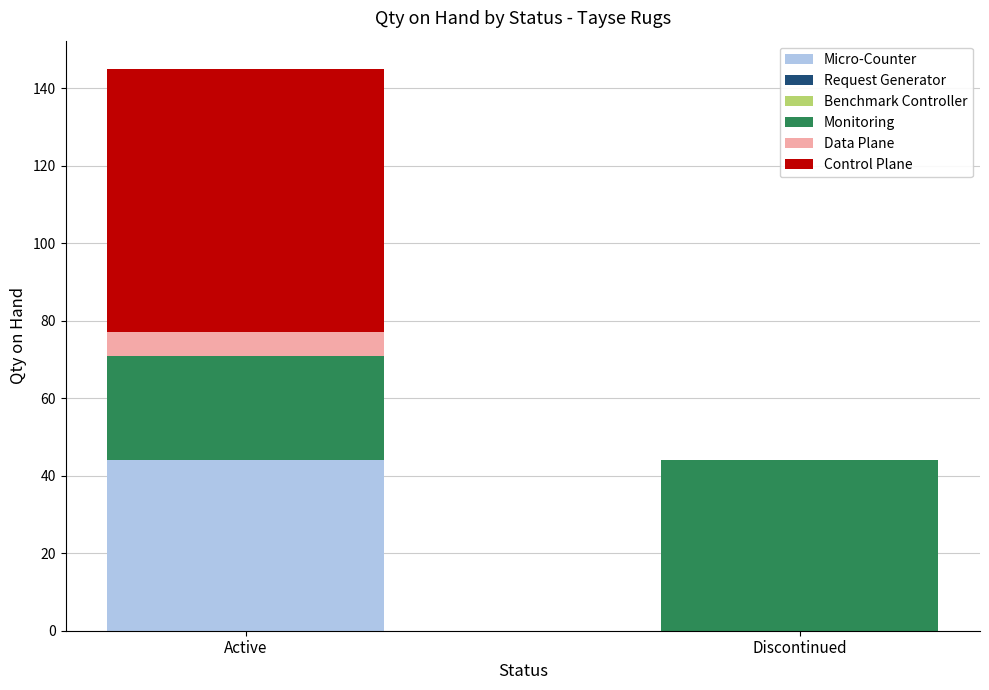

The value of Micro-Counter at Discontinued is 0. True or false?

True